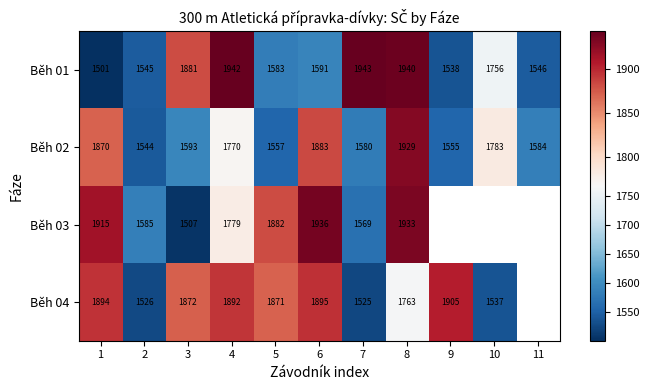

What is the sum of the Běh 03 values at 6 and 8?

3869